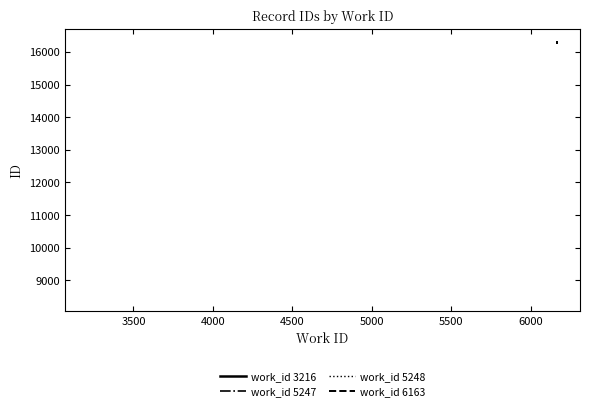

True or false: work_id 3216 and work_id 6163 cross at least once.

False